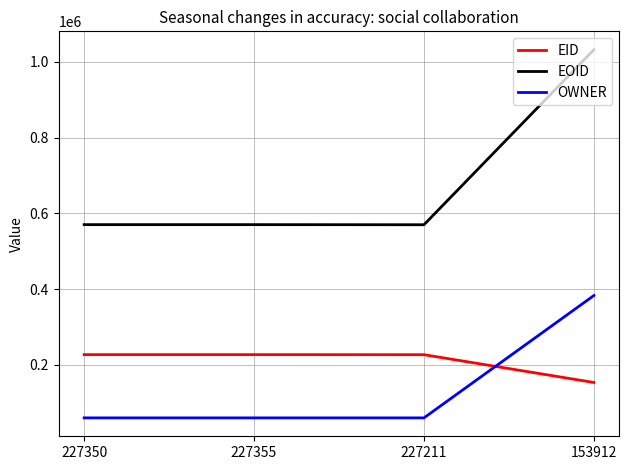

Does the chart display data point markers on the line(s)?

No